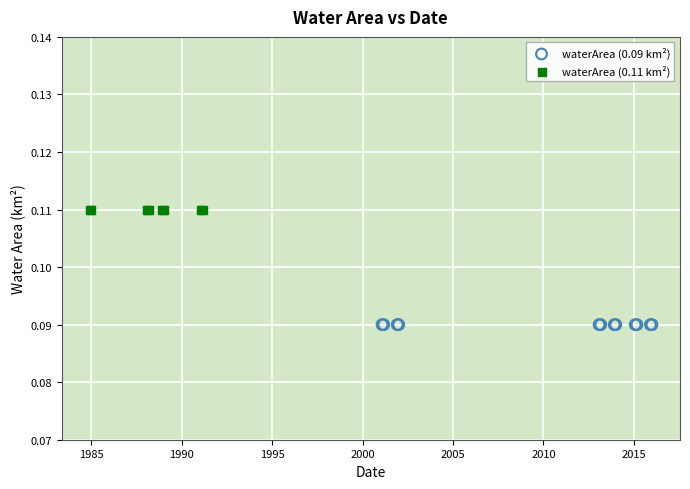

Which series contains the lowest Y value?

waterArea (0.09 km²)